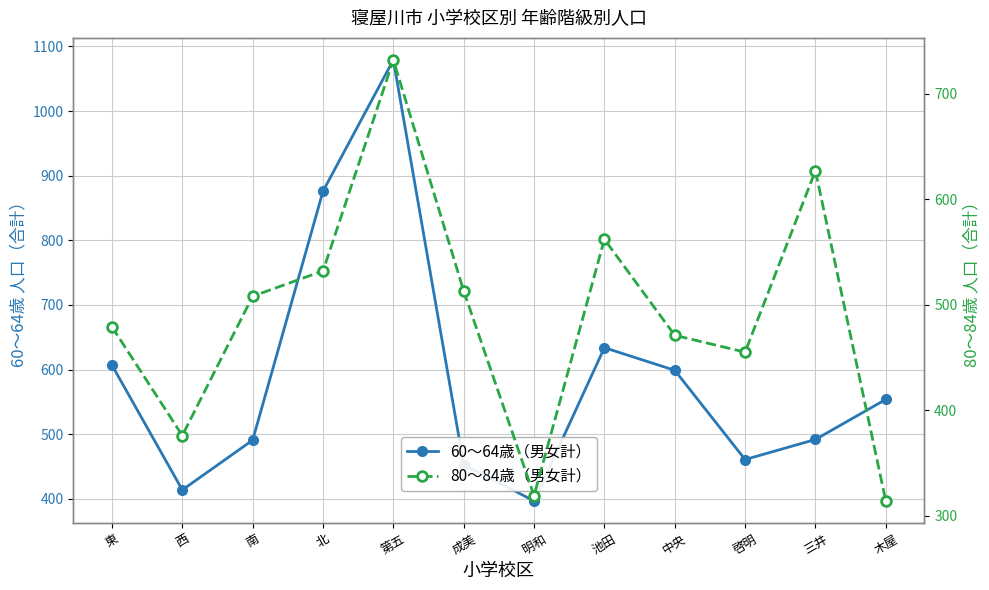

How many intersections are there between 60～64歳（男女計） and 80～84歳（男女計）?

6